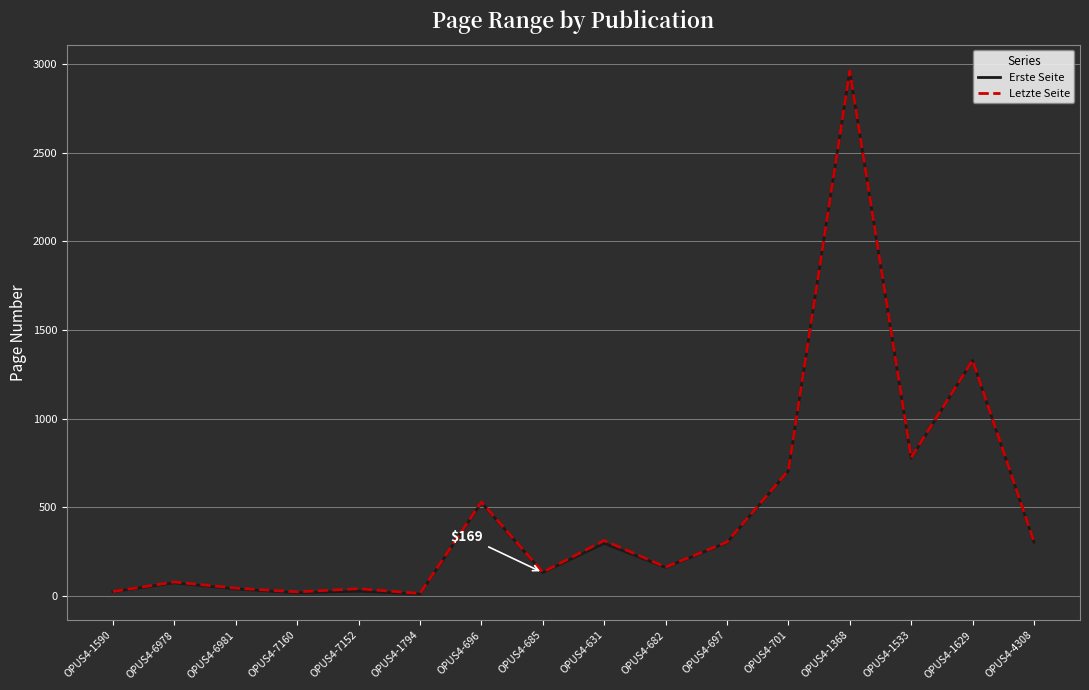

Where is the first local maximum for Letzte Seite?

OPUS4-6978